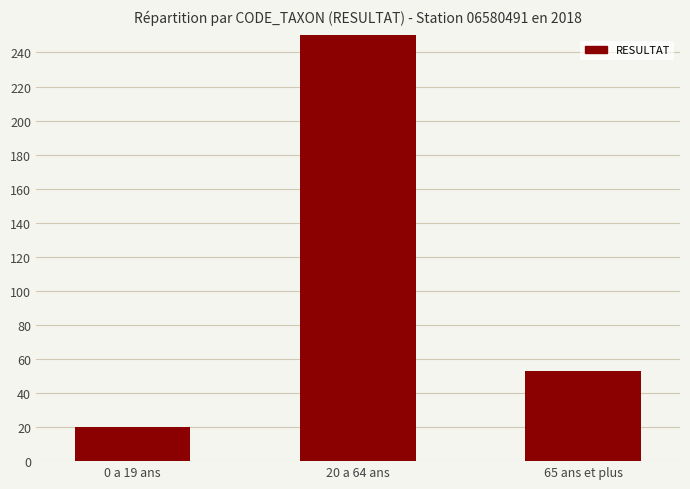

Is it true that the value at 65 ans et plus is 18?

False